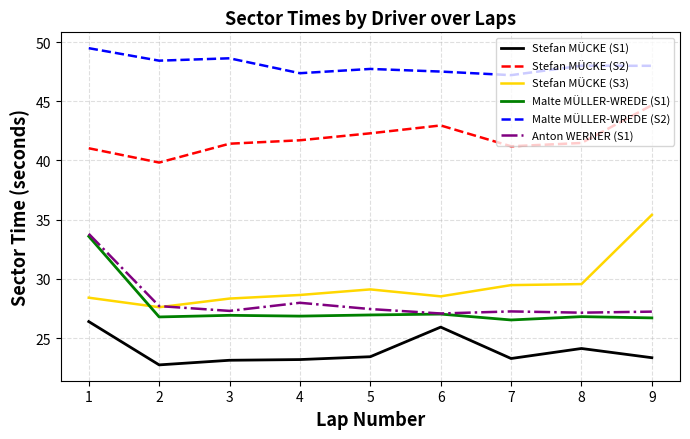

The Malte MÜLLER-WREDE (S1) series shows 26.5 at 7. True or false?

True